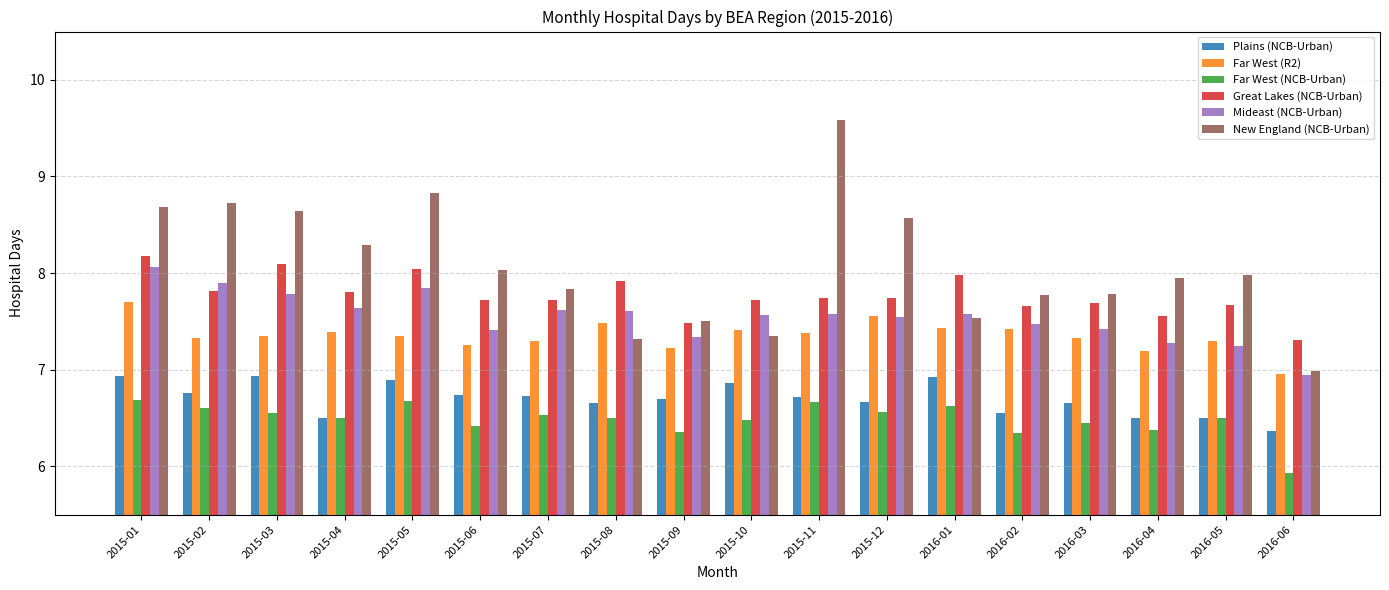

The Far West (NCB-Urban) series shows 9.3 at 2015-11. True or false?

False